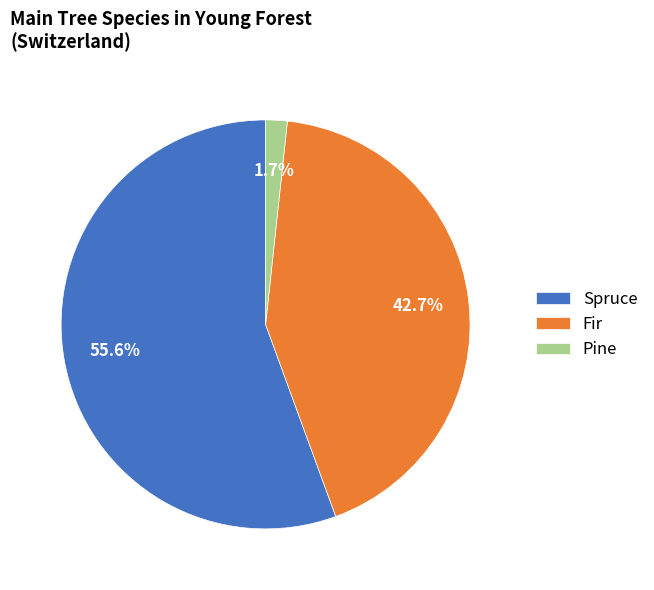

What is the largest slice in the pie chart?

Spruce